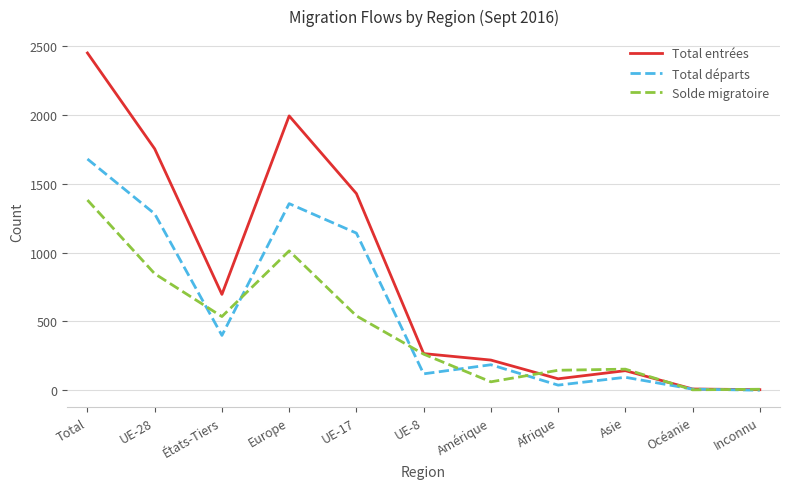

Which series has the largest total across all categories?

Total entrées